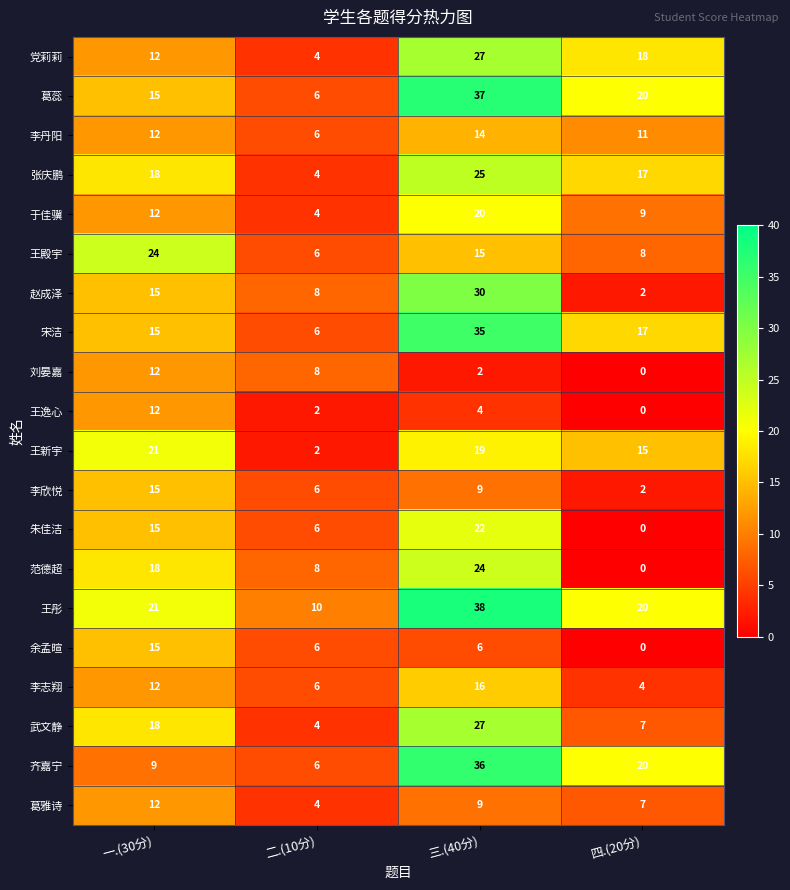

What is the spread (max minus min) of values at 四.(20分)?

20